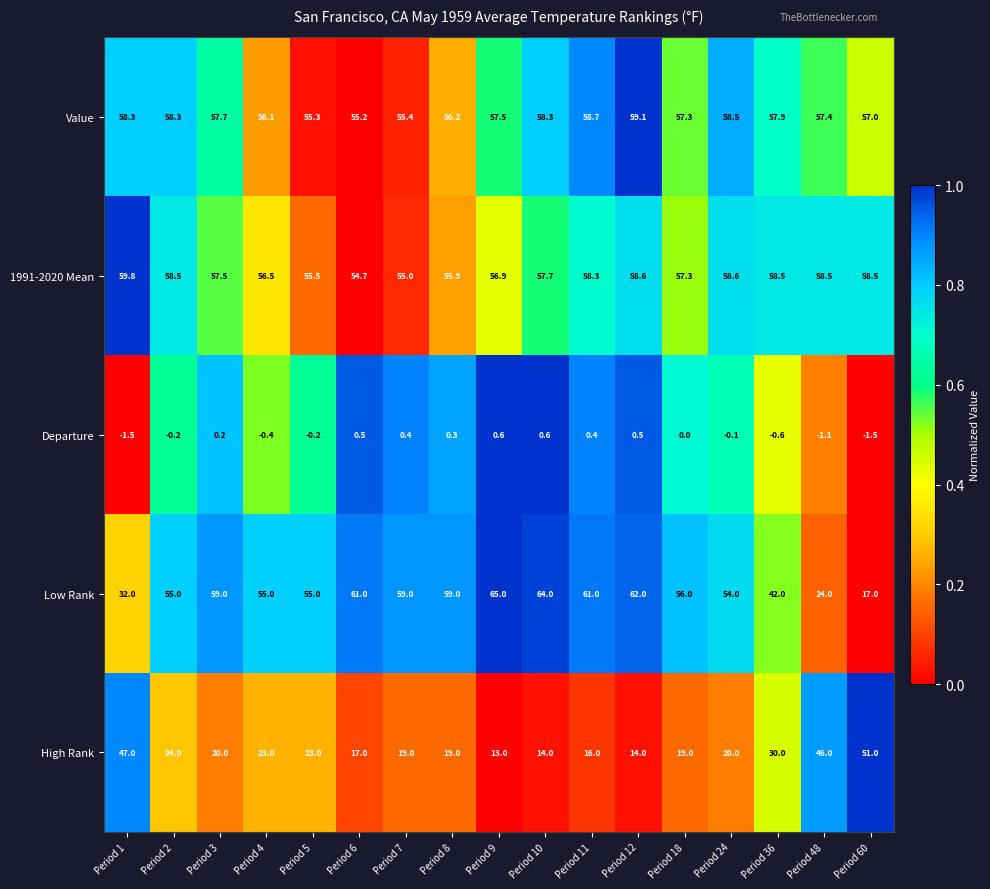

How many categories are shown in the chart?

17